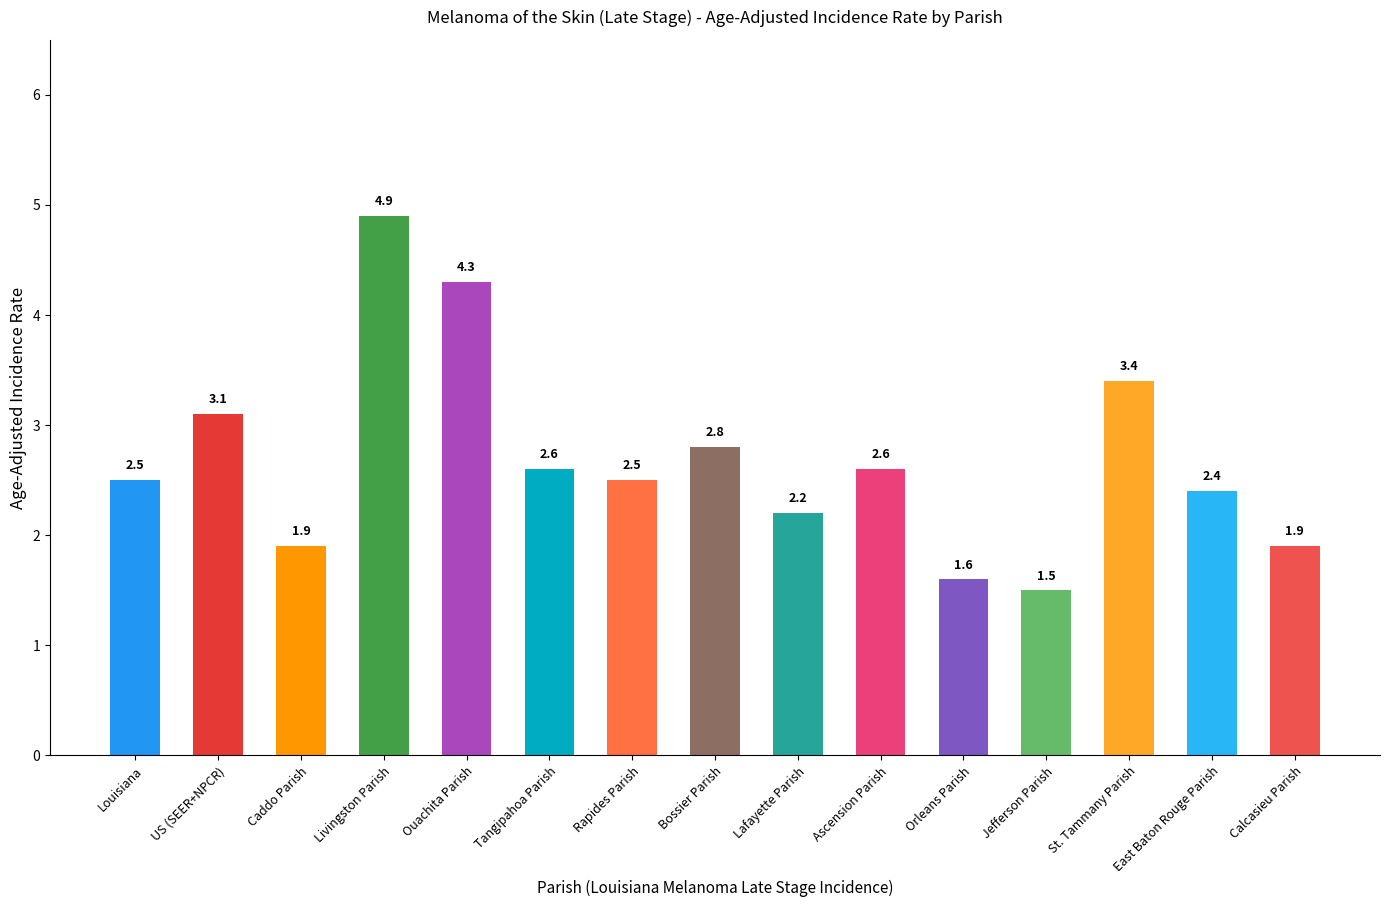

Which label corresponds to the largest value in the chart?

Livingston Parish